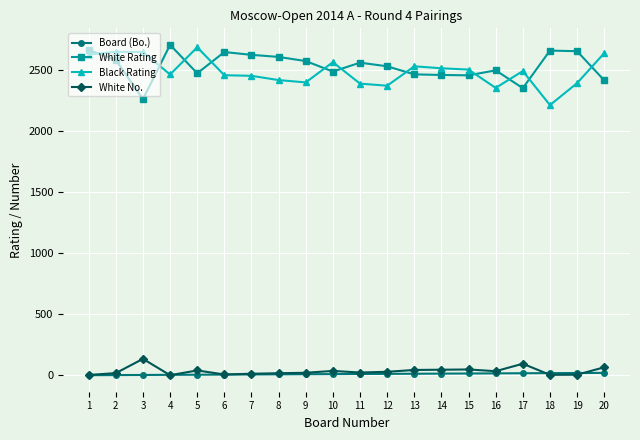

What is the maximum value shown in the chart?

2710